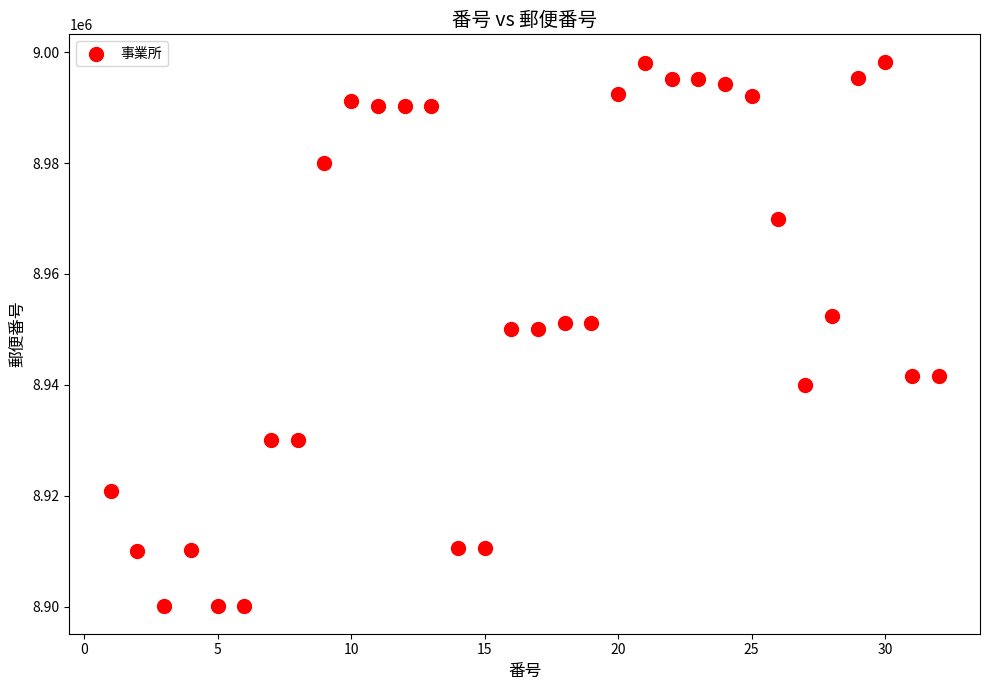

What is the range of Y values (max minus min)?

98299